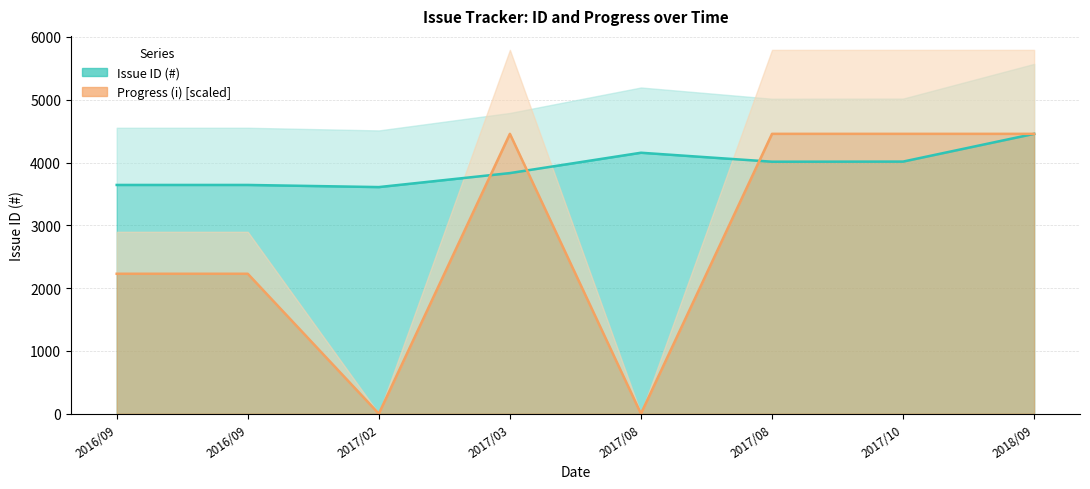

The Progress (i) series shows 4457.0 at 2017/10. True or false?

True